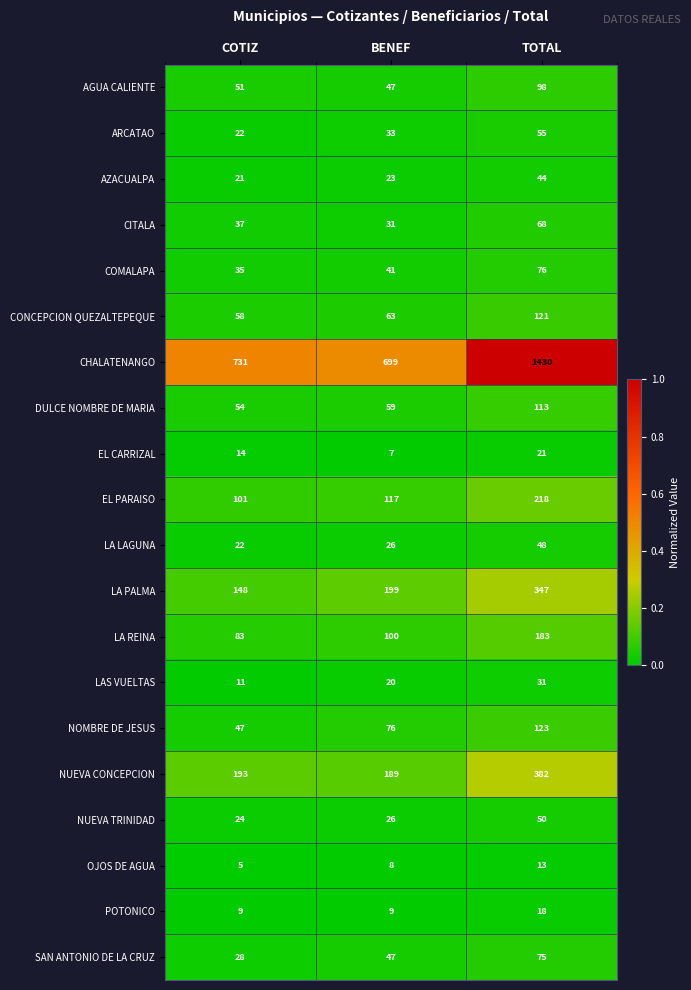

Count the number of categories in the chart.

3